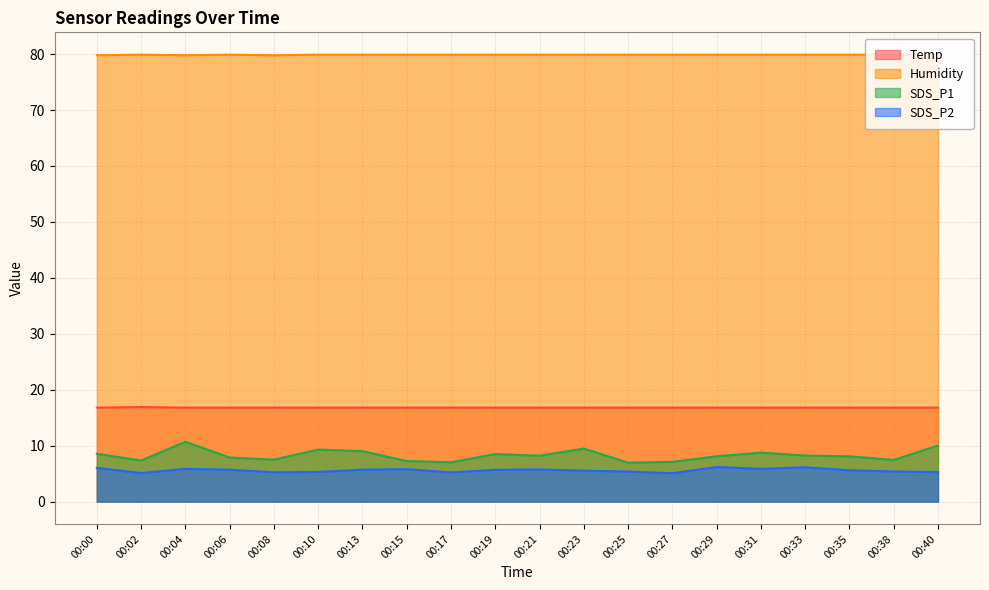

How many lines are shown in the chart?

4